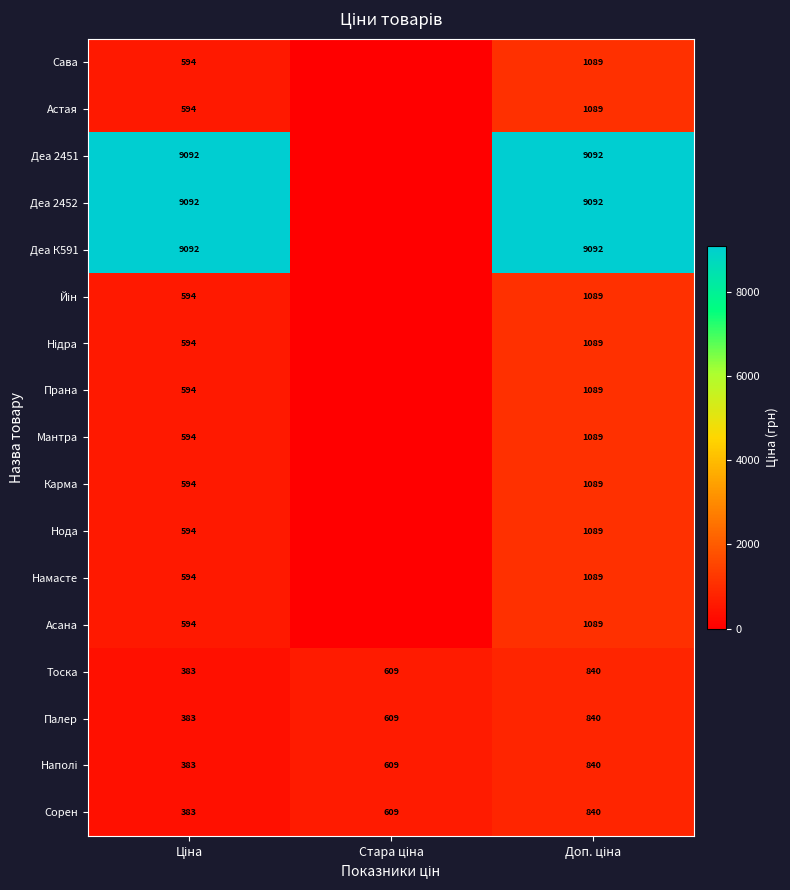

What is the maximum value for Палер?

840